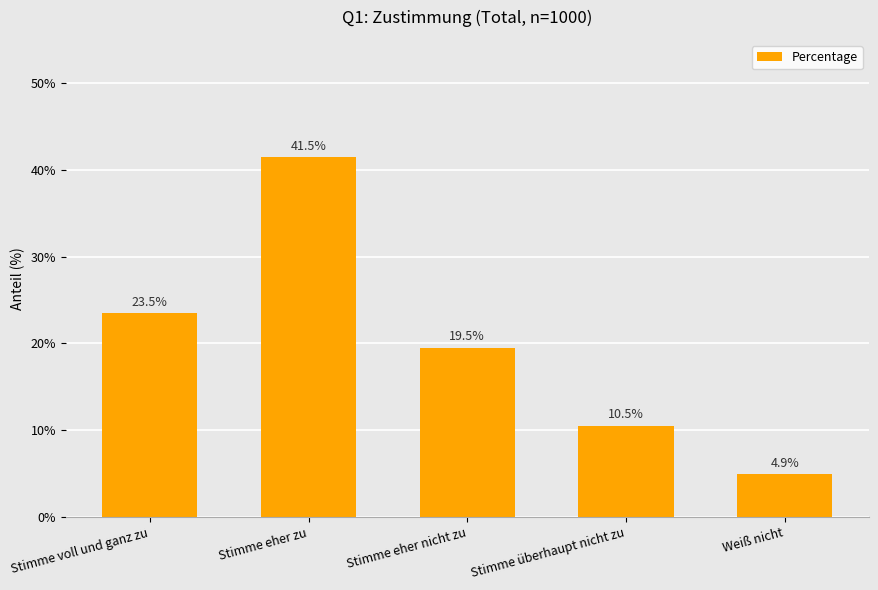

What is the greatest value displayed?

41.5